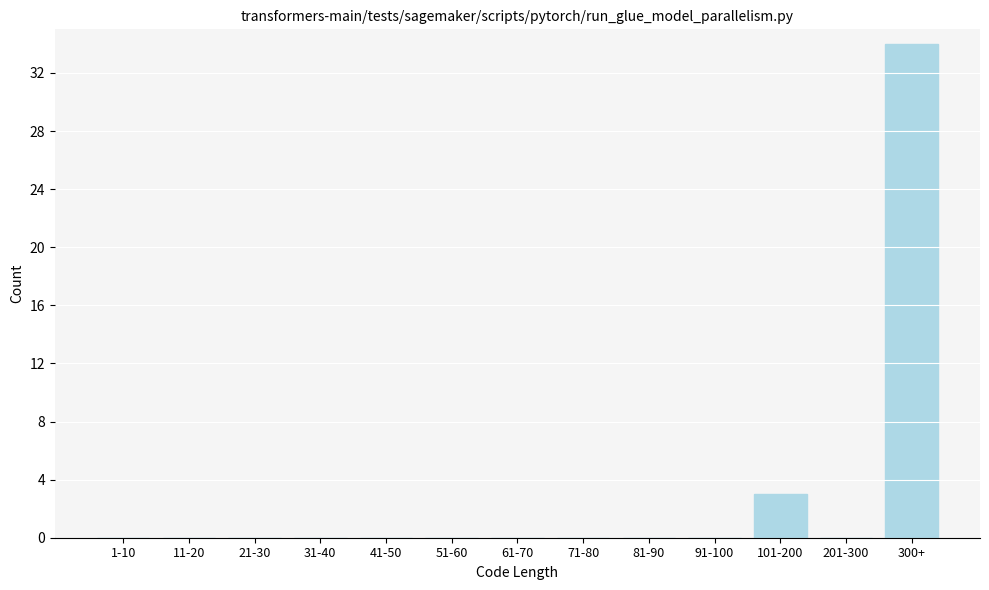

Reading right to left, transcribe all the data shown in this chart.

300+=34	201-300=0	101-200=3	91-100=0	81-90=0	71-80=0	61-70=0	51-60=0	41-50=0	31-40=0	21-30=0	11-20=0	1-10=0